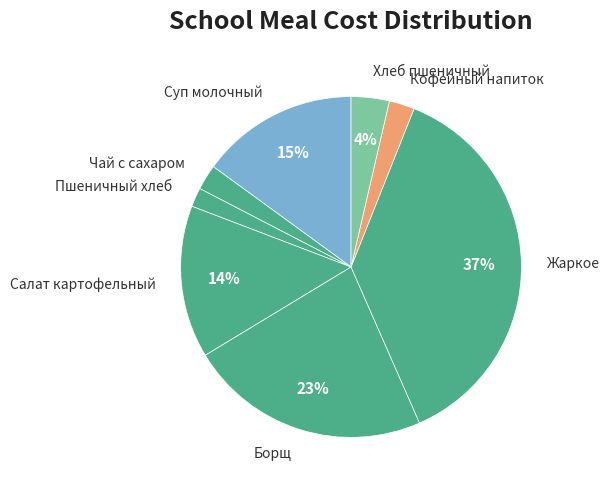

Which slice is the largest?

Жаркое